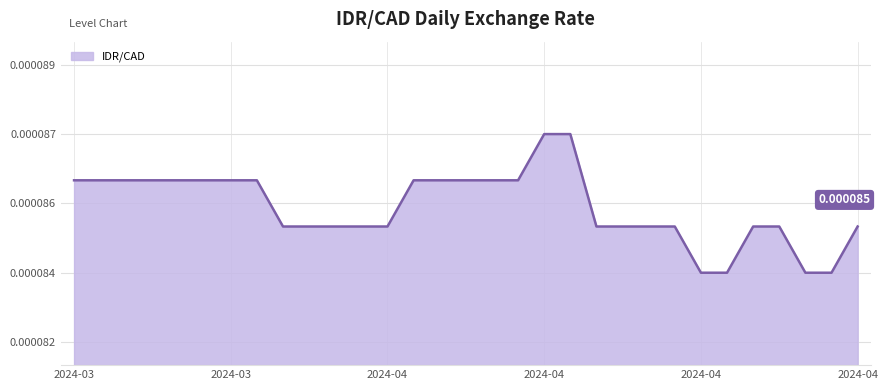

Does the chart display data point markers on the line(s)?

No